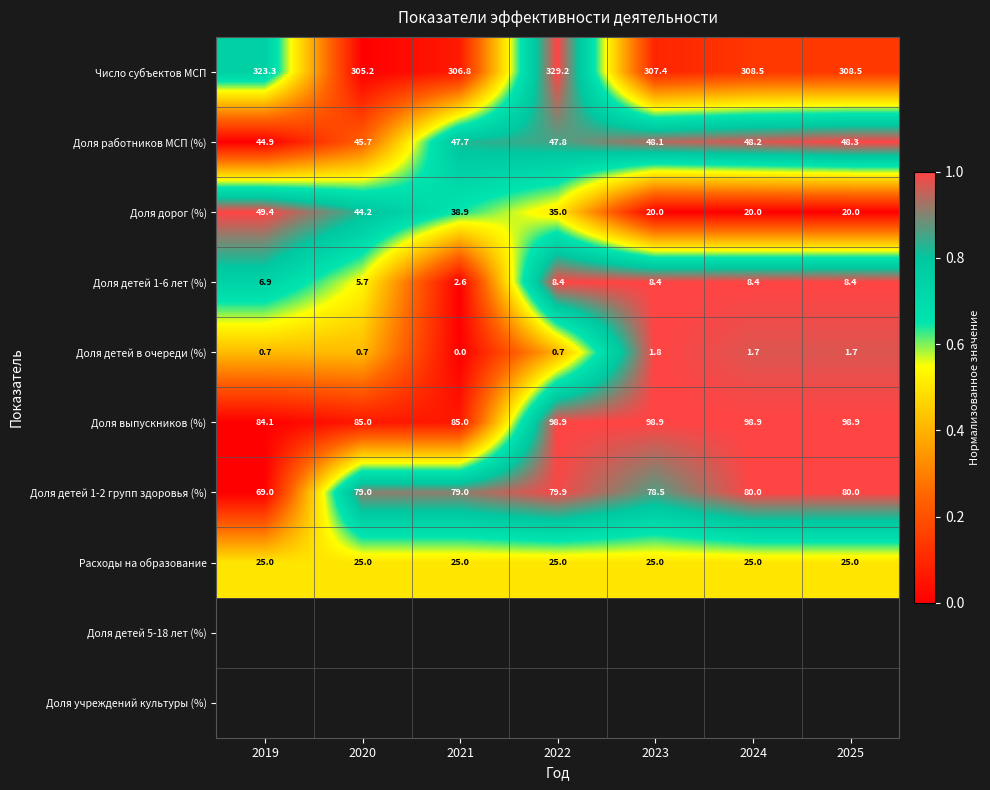

At how many categories does at least one series exceed 0?

7